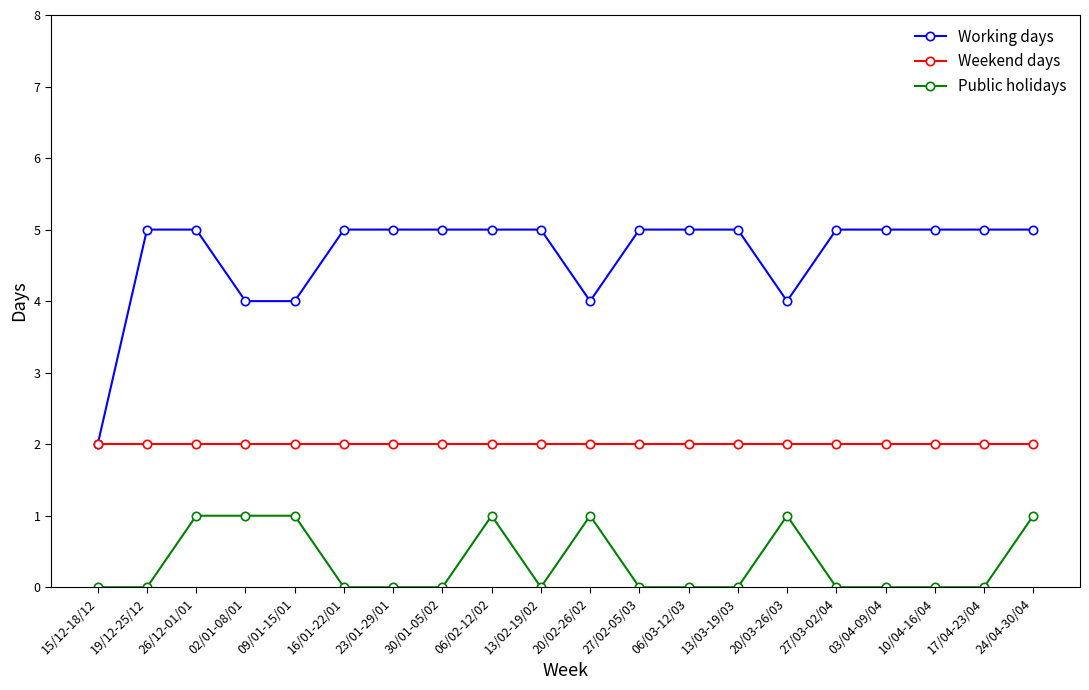

The Weekend days series shows 3 at 27/03-02/04. True or false?

False